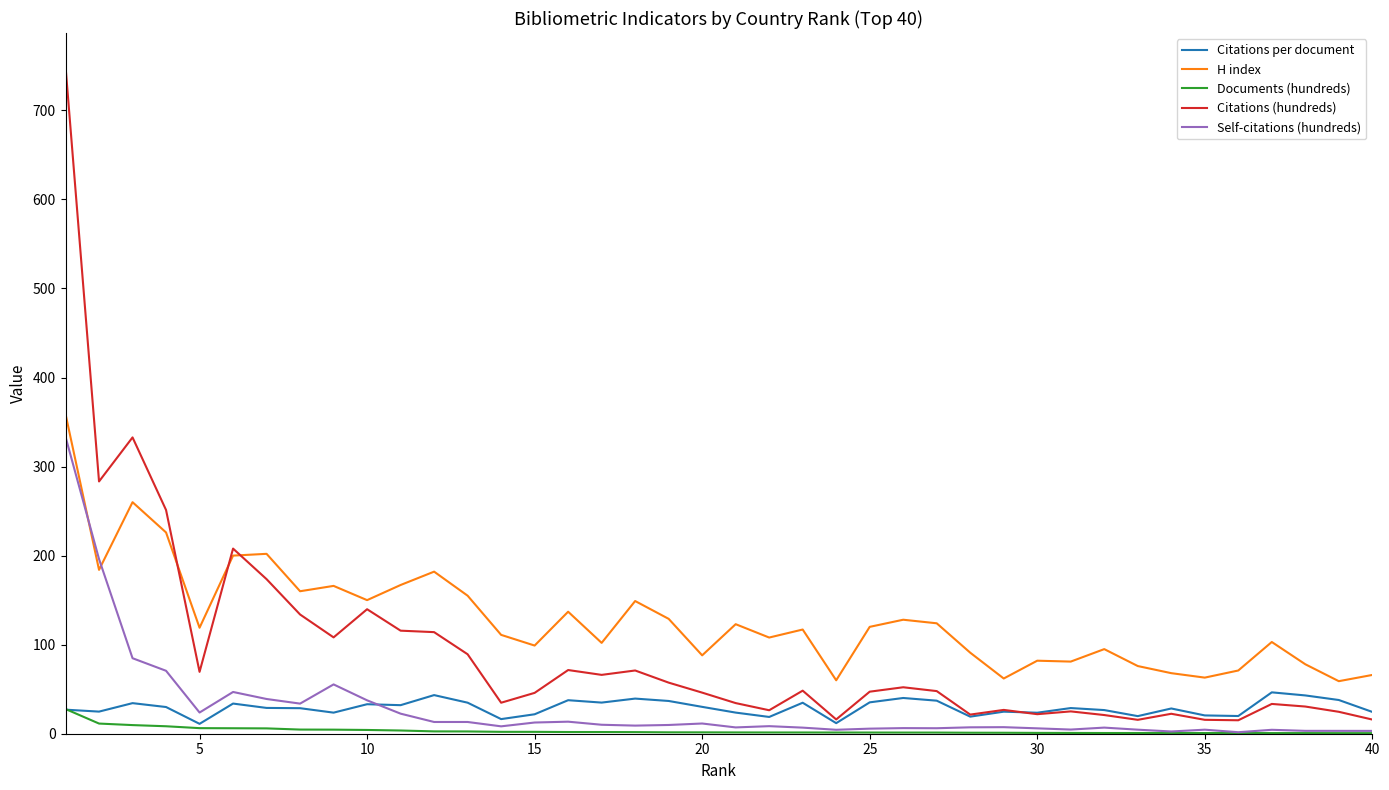

After their last crossing, which series has the higher values: H index or Self-citations (hundreds)?

H index